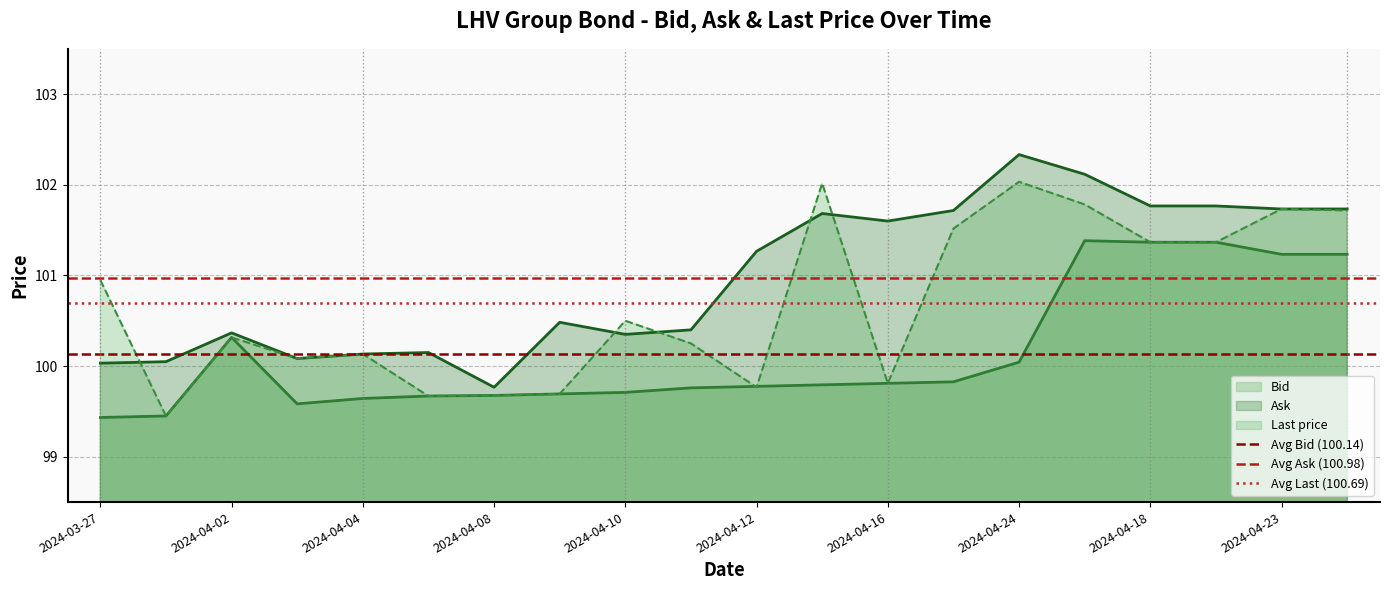

Is it true that Ask equals 141.9 at 2024-04-02?

False